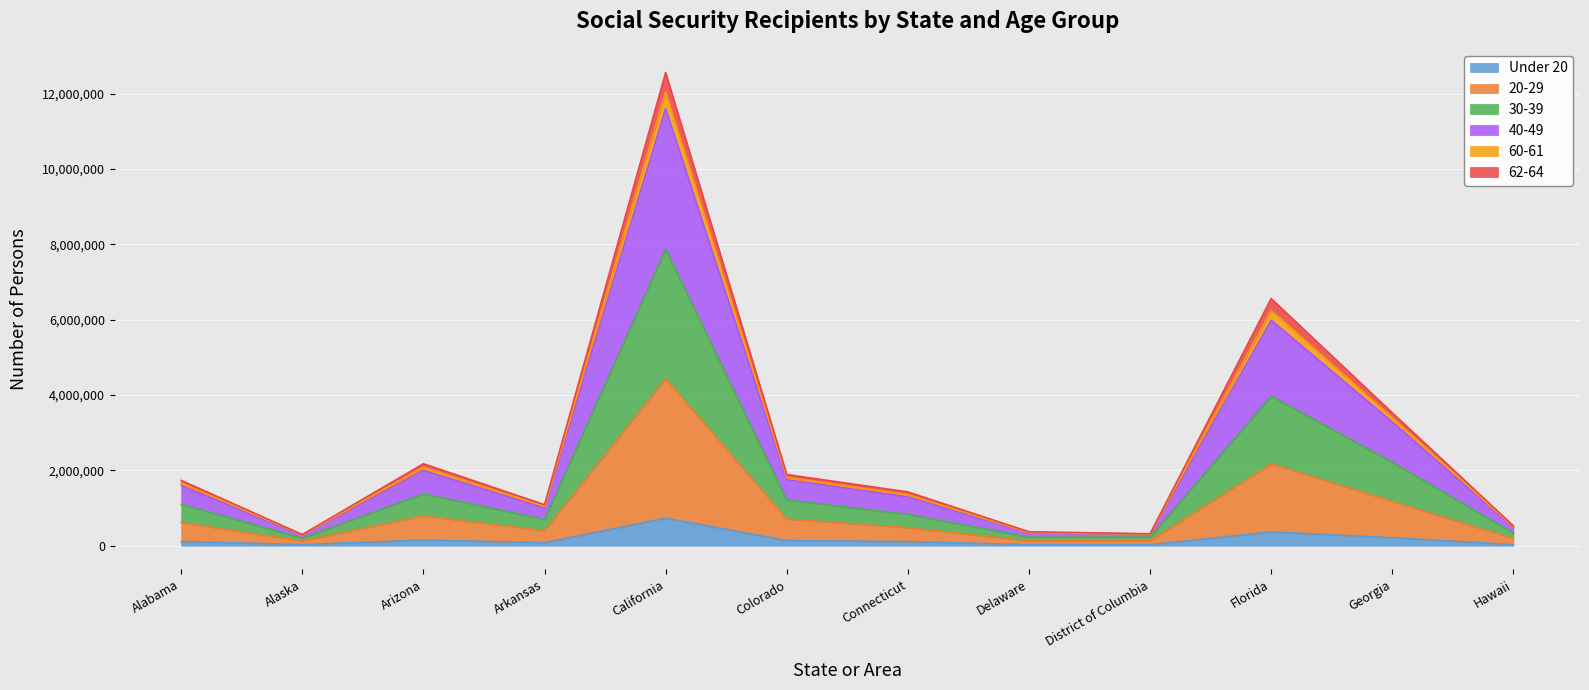

At which category is the sum across all series the highest?

California